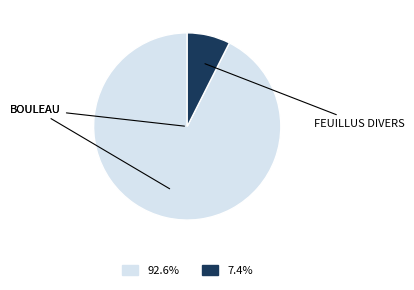

Does any single category account for the majority?

Yes